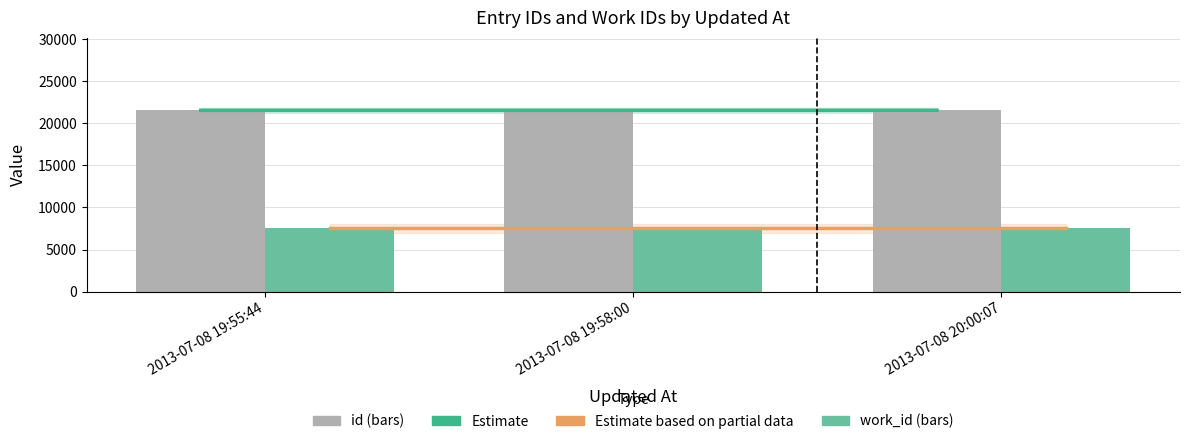

How many groups of bars are there?

3